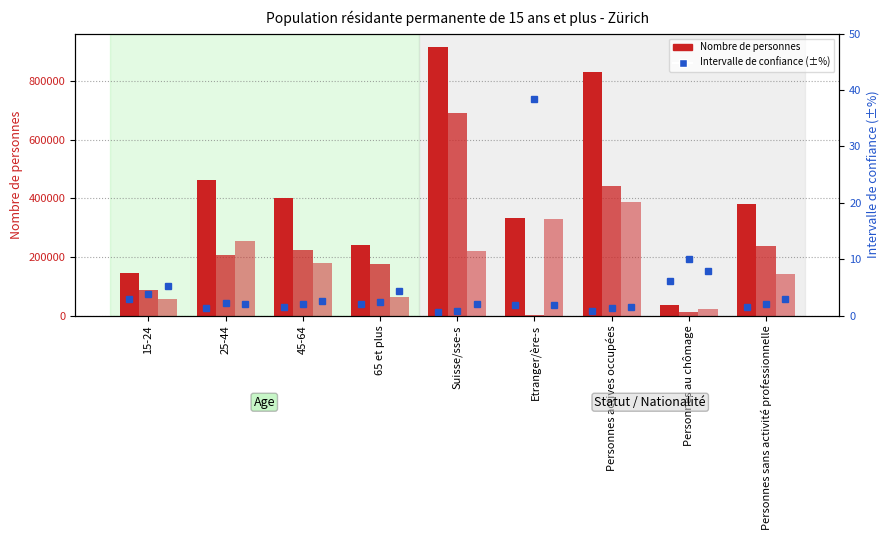

What is the spread (max minus min) of values at Etranger/ère-s?

331565.2